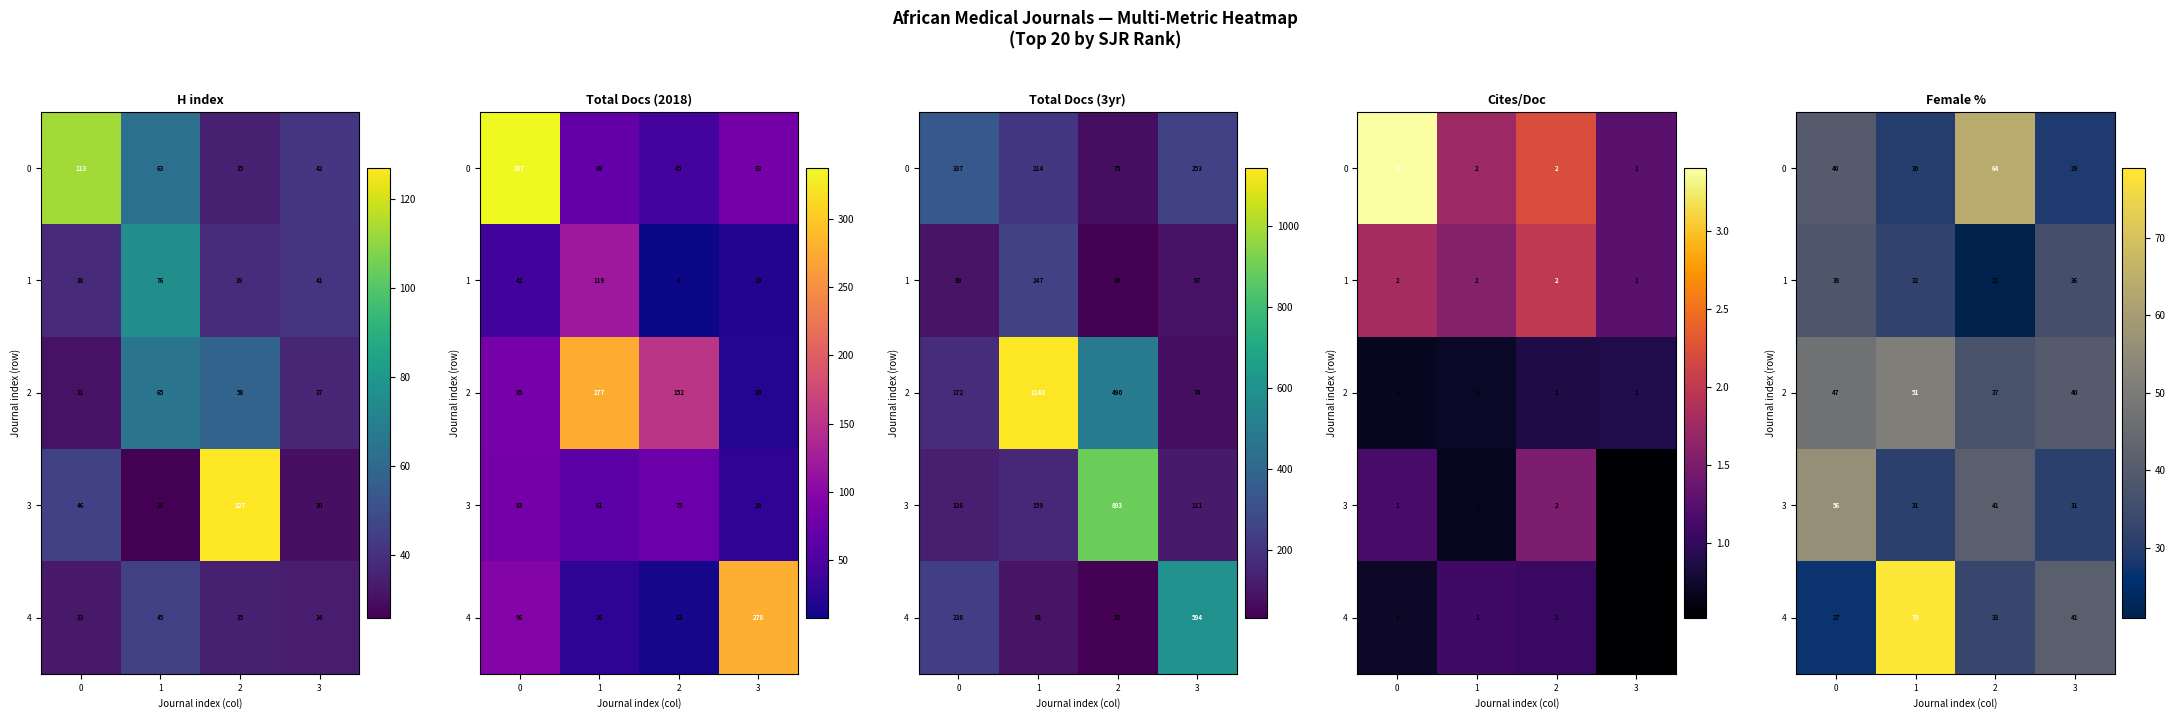

What value does the 2 series have at 0?

47